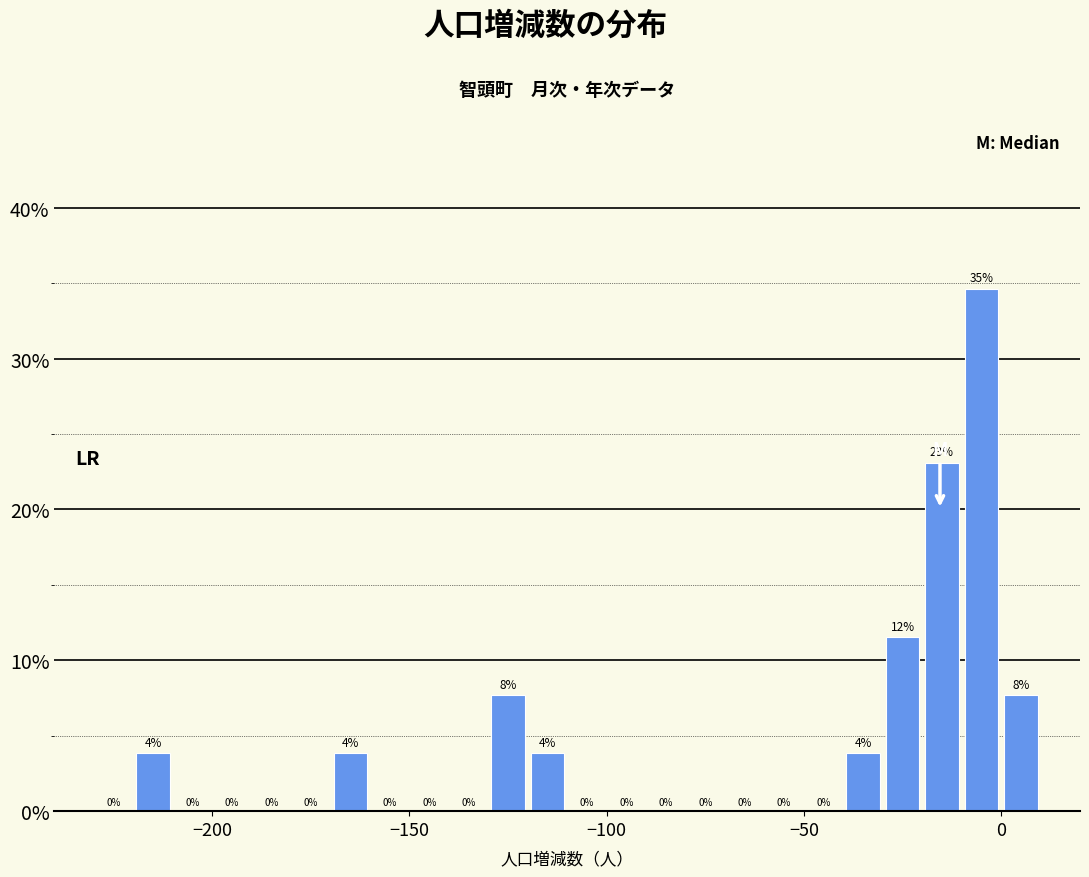

Read against the x-axis, roughly where is the centre of the tallest bar?

-5